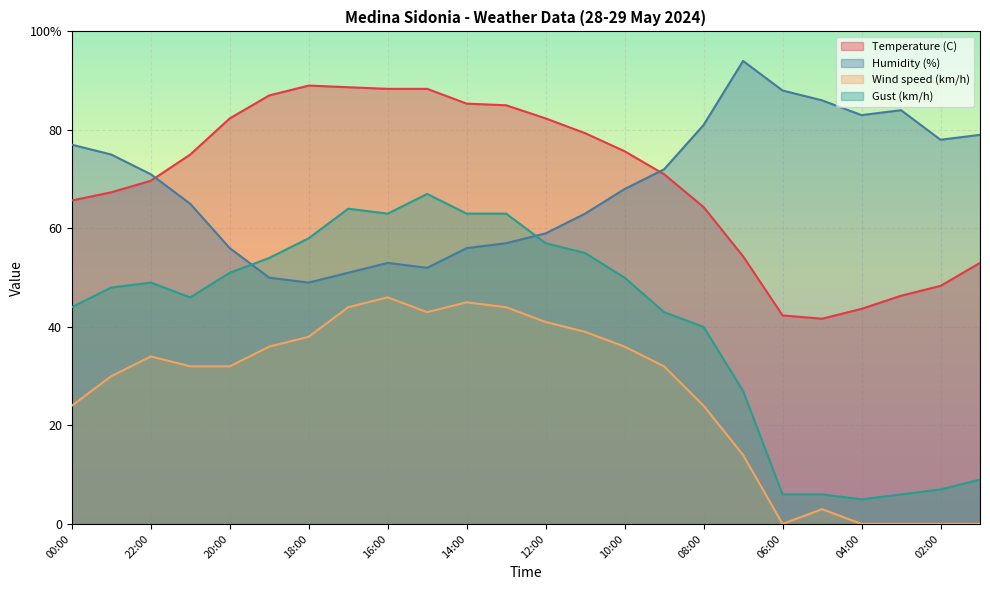

Reading right to left, transcribe all the data shown in this chart.

Temperature (C): 01:00=53.0	02:00=48.3	03:00=46.3	04:00=43.7	05:00=41.7	06:00=42.3	07:00=54.3	08:00=64.3	09:00=71.0	10:00=75.7	11:00=79.3	12:00=82.3	13:00=85.0	14:00=85.3	15:00=88.3	16:00=88.3	17:00=88.7	18:00=89.0	19:00=87.0	20:00=82.3	21:00=75.0	22:00=69.7	23:00=67.3	00:00=65.7
Humidity (%): 01:00=79.0	02:00=78.0	03:00=84.0	04:00=83.0	05:00=86.0	06:00=88.0	07:00=94.0	08:00=81.0	09:00=72.0	10:00=68.0	11:00=63.0	12:00=59.0	13:00=57.0	14:00=56.0	15:00=52.0	16:00=53.0	17:00=51.0	18:00=49.0	19:00=50.0	20:00=56.0	21:00=65.0	22:00=71.0	23:00=75.0	00:00=77.0
Wind speed (km/h): 01:00=0.0	02:00=0.0	03:00=0.0	04:00=0.0	05:00=3.0	06:00=0.0	07:00=14.0	08:00=24.0	09:00=32.0	10:00=36.0	11:00=39.0	12:00=41.0	13:00=44.0	14:00=45.0	15:00=43.0	16:00=46.0	17:00=44.0	18:00=38.0	19:00=36.0	20:00=32.0	21:00=32.0	22:00=34.0	23:00=30.0	00:00=24.0
Gust (km/h): 01:00=9.0	02:00=7.0	03:00=6.0	04:00=5.0	05:00=6.0	06:00=6.0	07:00=27.0	08:00=40.0	09:00=43.0	10:00=50.0	11:00=55.0	12:00=57.0	13:00=63.0	14:00=63.0	15:00=67.0	16:00=63.0	17:00=64.0	18:00=58.0	19:00=54.0	20:00=51.0	21:00=46.0	22:00=49.0	23:00=48.0	00:00=44.0